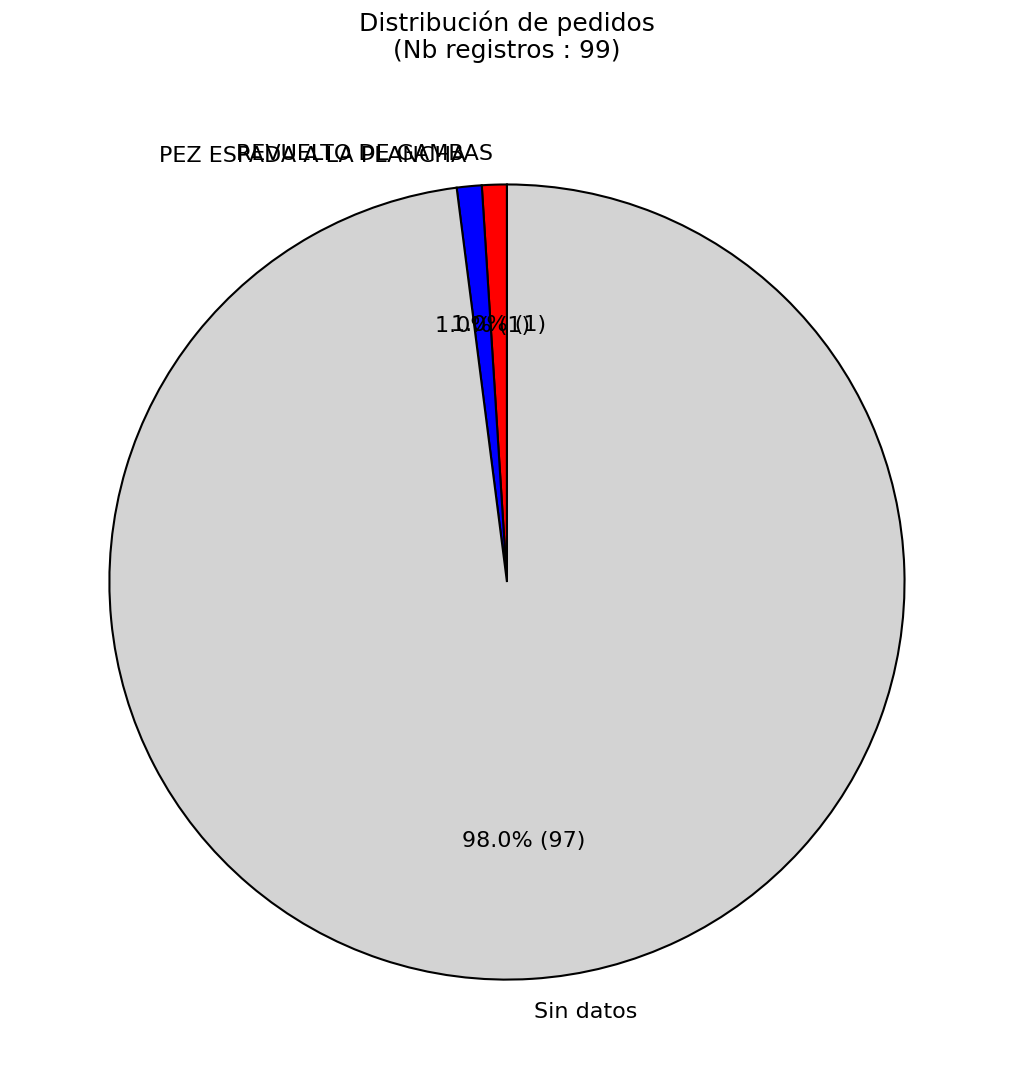

What is the largest slice in the pie chart?

Sin datos